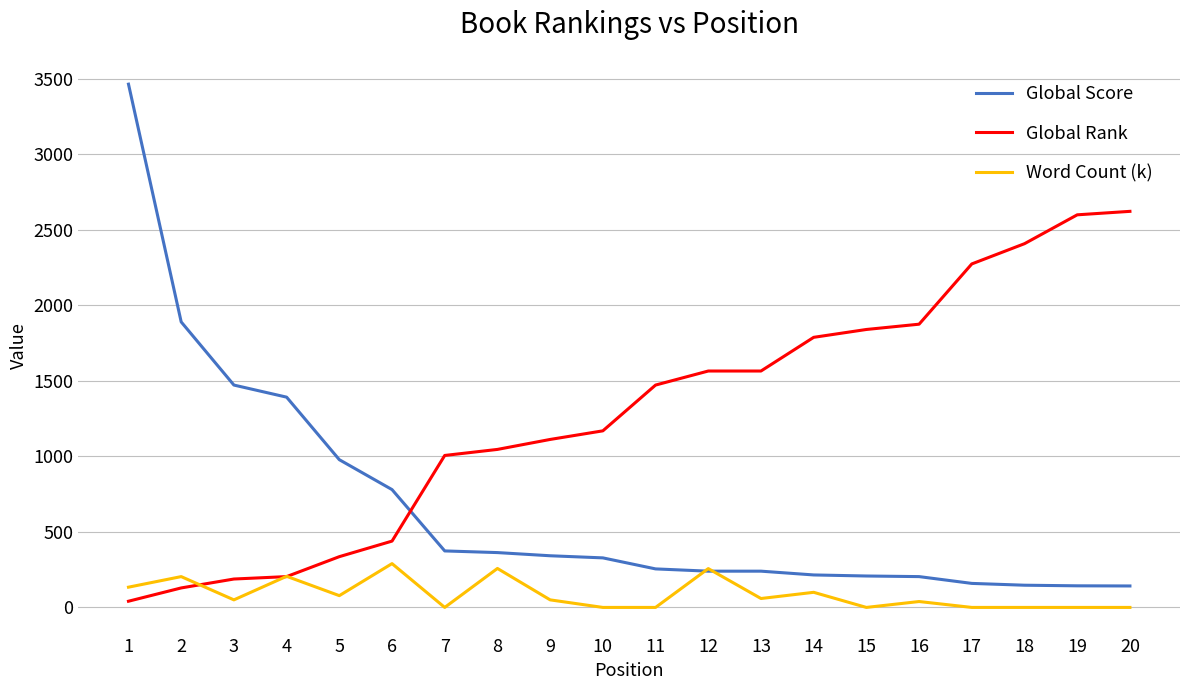

At which category is the sum across all series the highest?

1